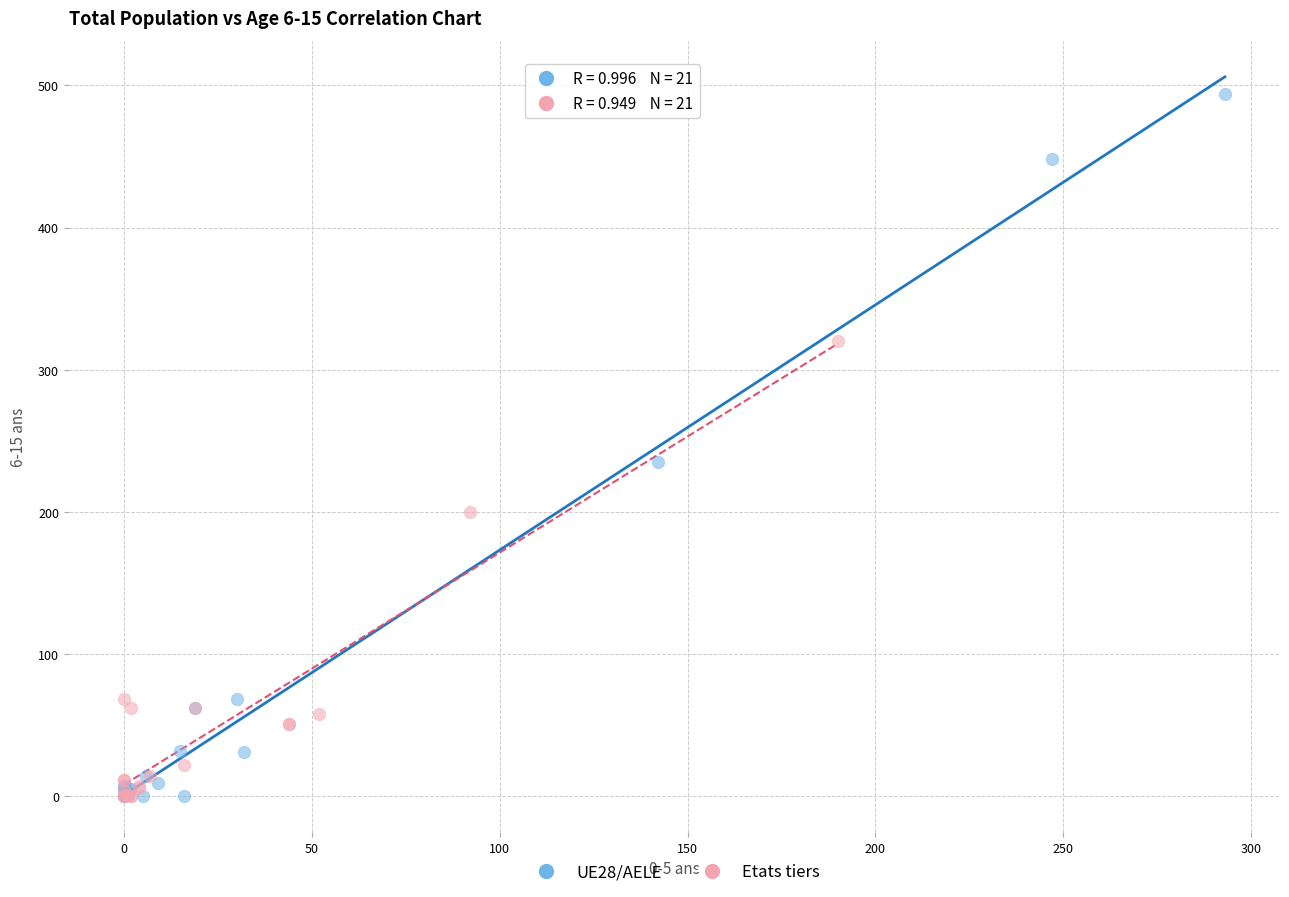

Which series reaches the maximum Y coordinate?

UE28/AELE